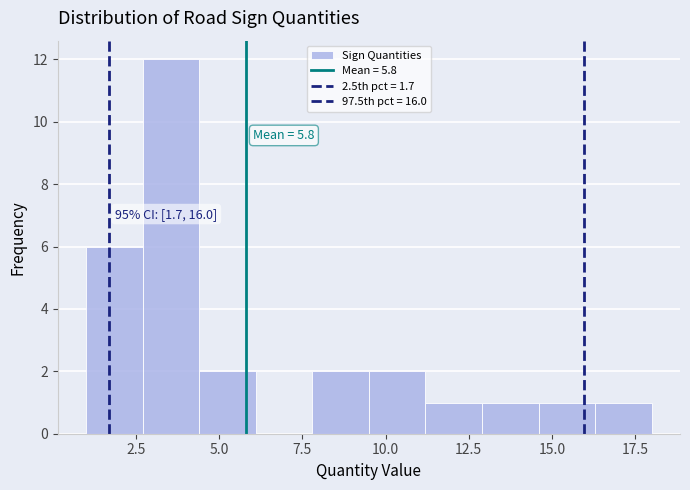

Around what value on the x-axis is the tallest bar? Give the approximate position of its centre, as read against the axis.

3.5